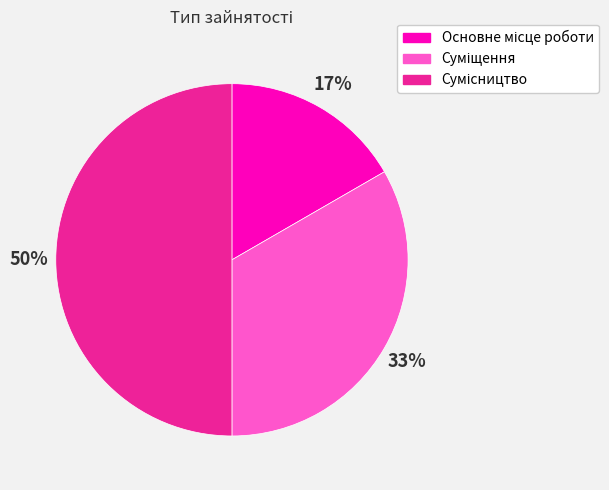

To the nearest percent, what is the difference between the largest and smallest slice percentages?

33%